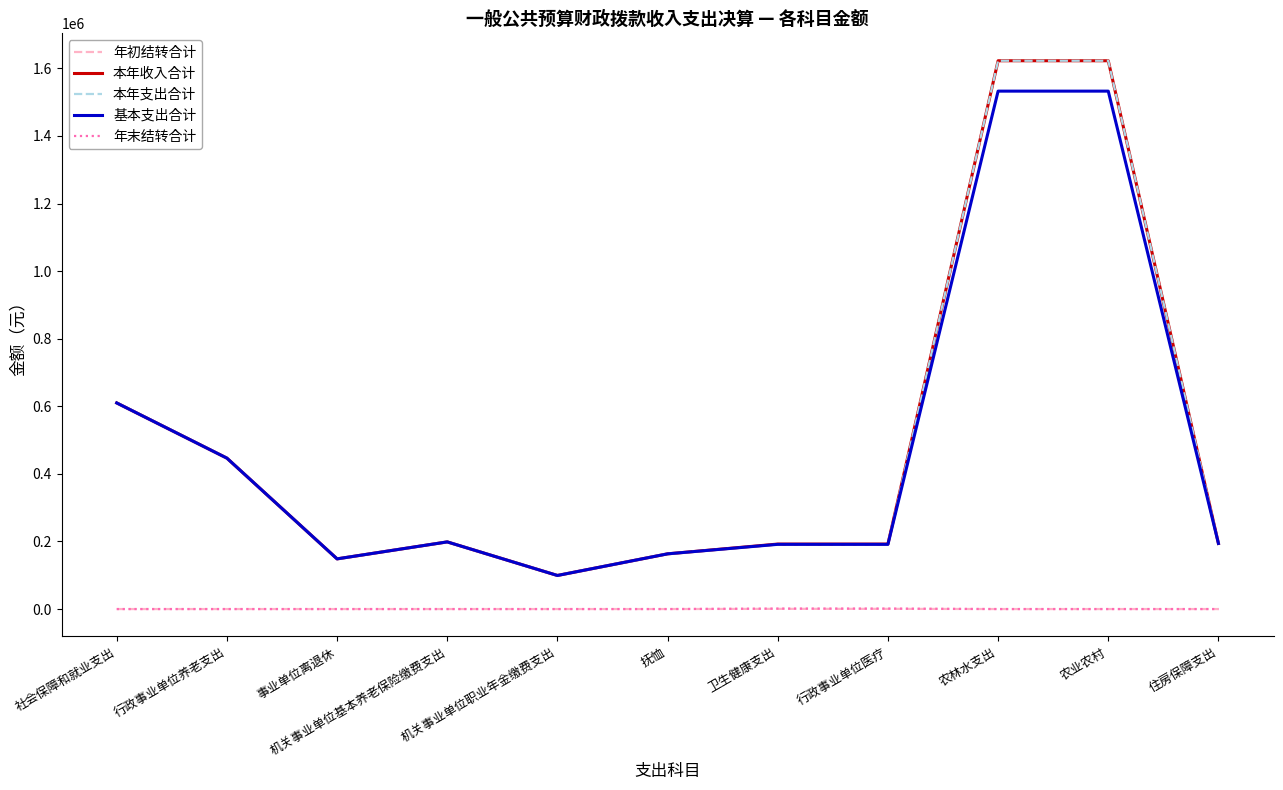

The value of 本年收入合计 at 住房保障支出 is 325997.0. True or false?

False